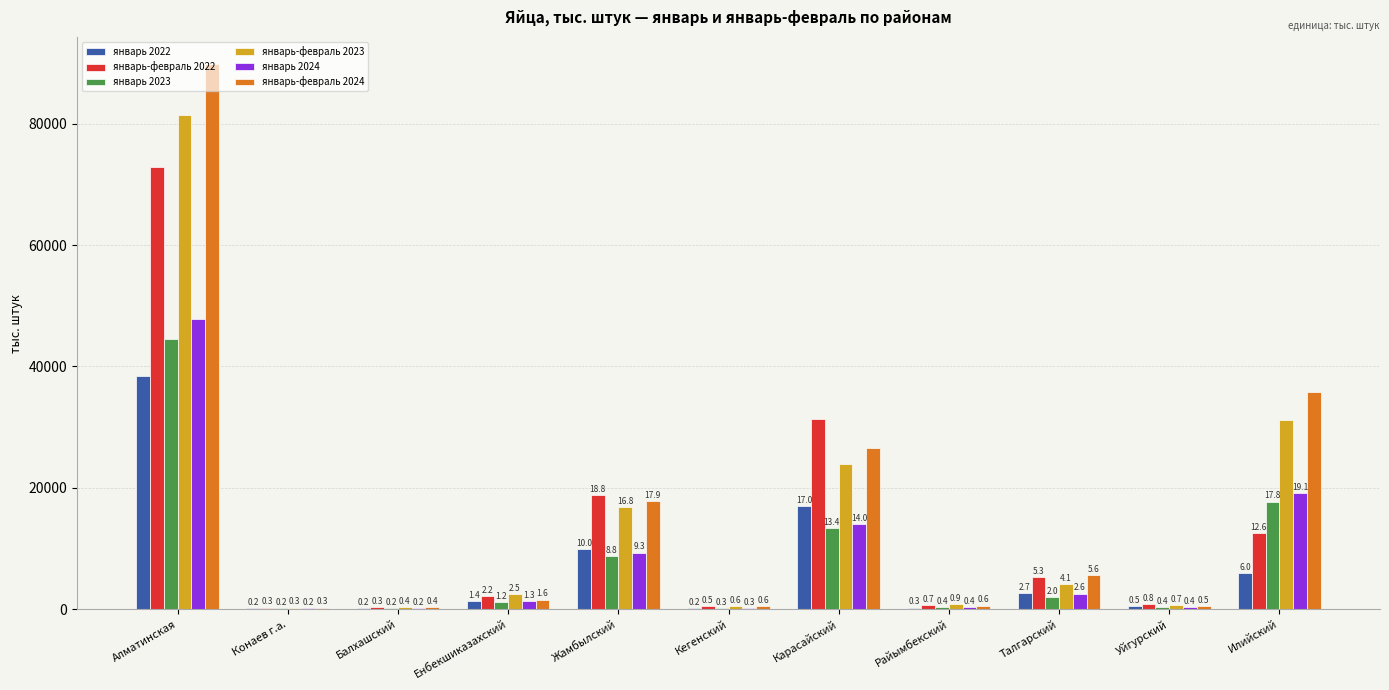

What is the highest value of the январь 2023 series?

44541.9